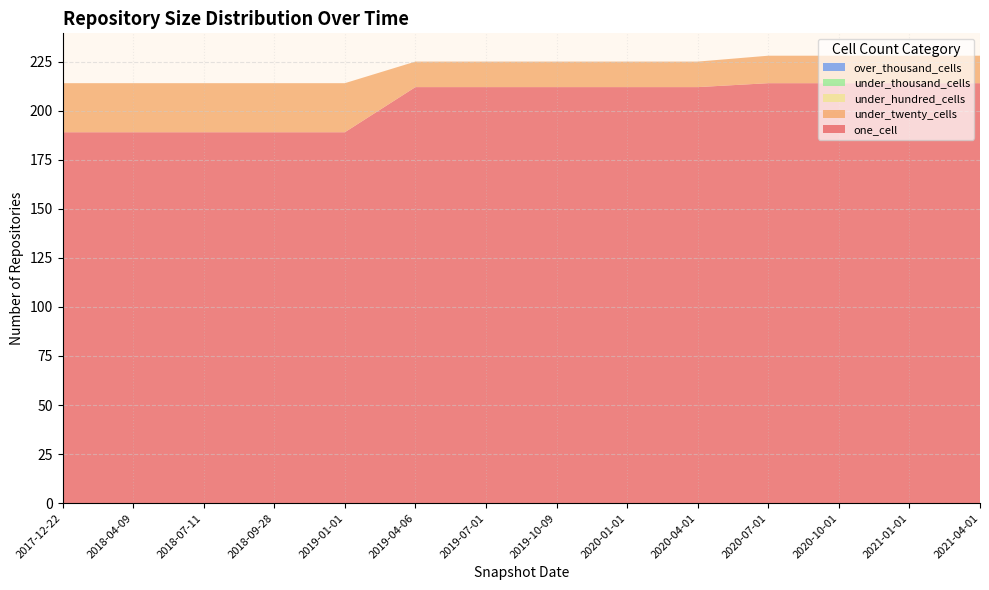

Reading right to left, list all the values displayed in this chart.

one_cell: 2021-04-01=214	2021-01-01=214	2020-10-01=214	2020-07-01=214	2020-04-01=212	2020-01-01=212	2019-10-09=212	2019-07-01=212	2019-04-06=212	2019-01-01=189	2018-09-28=189	2018-07-11=189	2018-04-09=189	2017-12-22=189
under_twenty_cells: 2021-04-01=14	2021-01-01=14	2020-10-01=14	2020-07-01=14	2020-04-01=13	2020-01-01=13	2019-10-09=13	2019-07-01=13	2019-04-06=13	2019-01-01=25	2018-09-28=25	2018-07-11=25	2018-04-09=25	2017-12-22=25
under_hundred_cells: 2021-04-01=0	2021-01-01=0	2020-10-01=0	2020-07-01=0	2020-04-01=0	2020-01-01=0	2019-10-09=0	2019-07-01=0	2019-04-06=0	2019-01-01=0	2018-09-28=0	2018-07-11=0	2018-04-09=0	2017-12-22=0
under_thousand_cells: 2021-04-01=0	2021-01-01=0	2020-10-01=0	2020-07-01=0	2020-04-01=0	2020-01-01=0	2019-10-09=0	2019-07-01=0	2019-04-06=0	2019-01-01=0	2018-09-28=0	2018-07-11=0	2018-04-09=0	2017-12-22=0
over_thousand_cells: 2021-04-01=0	2021-01-01=0	2020-10-01=0	2020-07-01=0	2020-04-01=0	2020-01-01=0	2019-10-09=0	2019-07-01=0	2019-04-06=0	2019-01-01=0	2018-09-28=0	2018-07-11=0	2018-04-09=0	2017-12-22=0